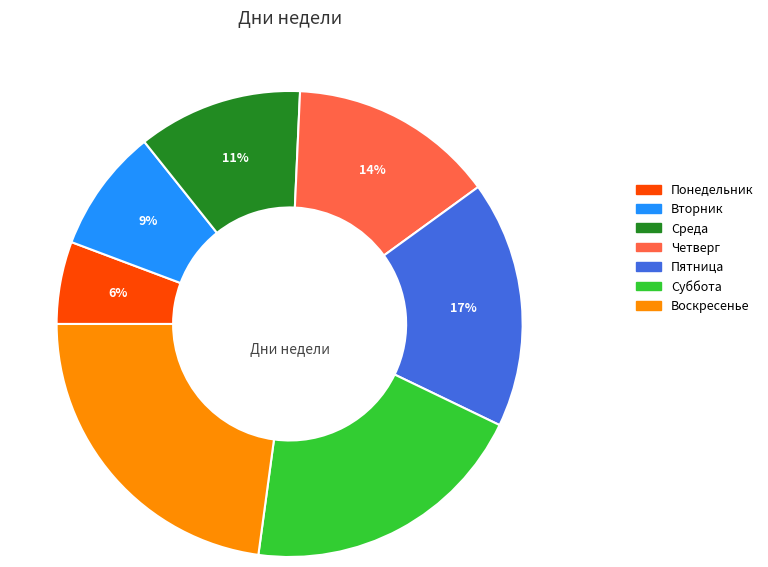

Is it true that Четверг is 14% of the pie?

True